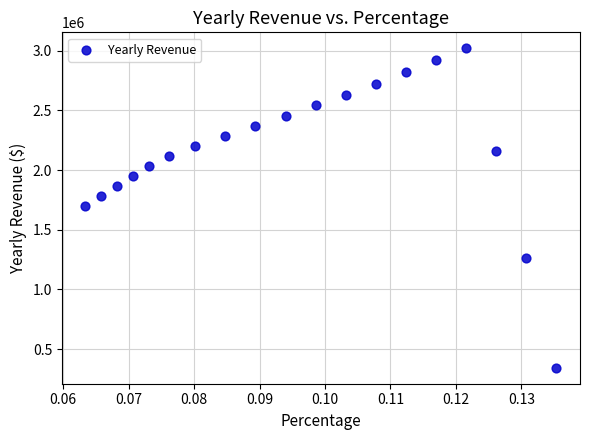

What is the range of Y values (max minus min)?

2677948.5